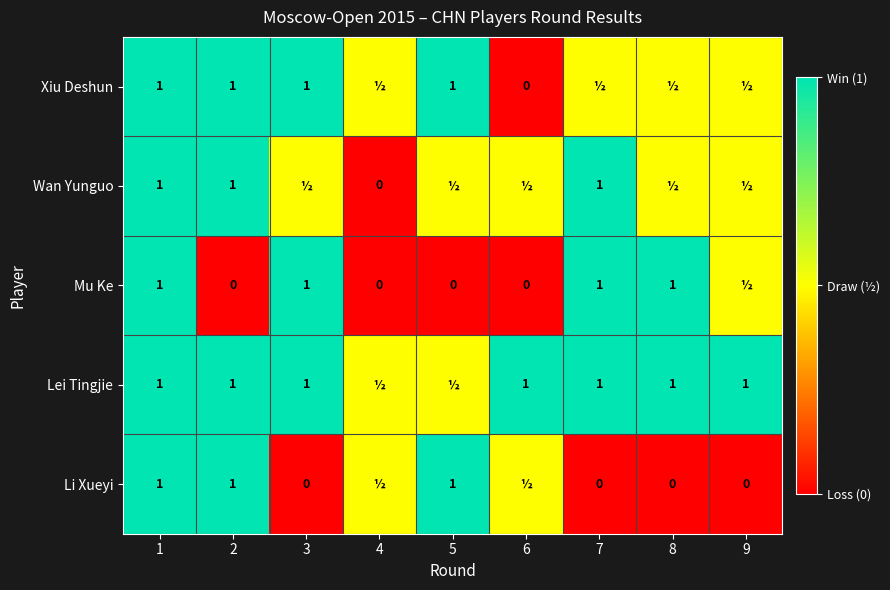

True or false: Li Xueyi has a value of 1.0 at 5.

True